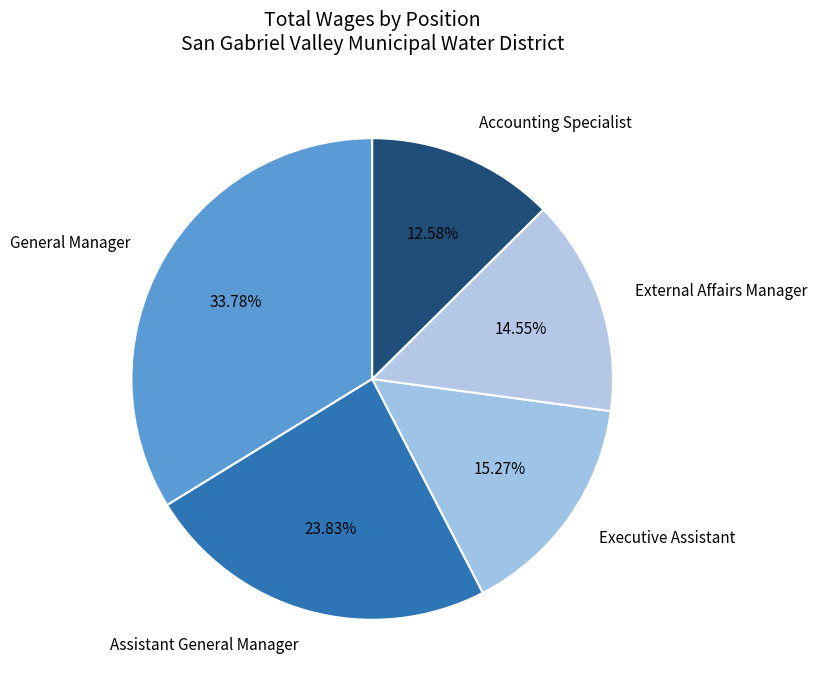

Is it true that General Manager is 44% of the pie?

False